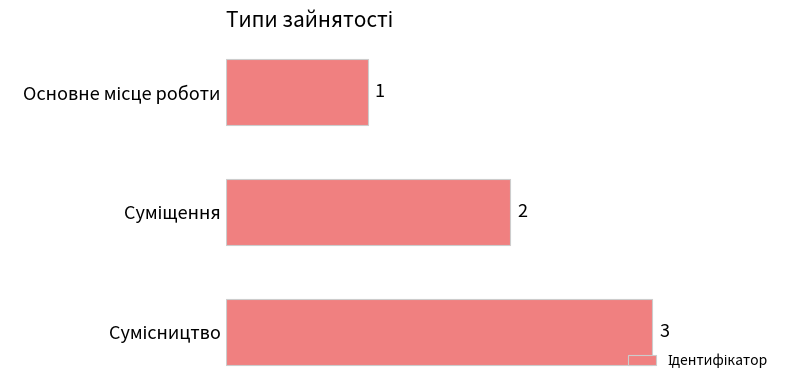

How many values are below 2?

1